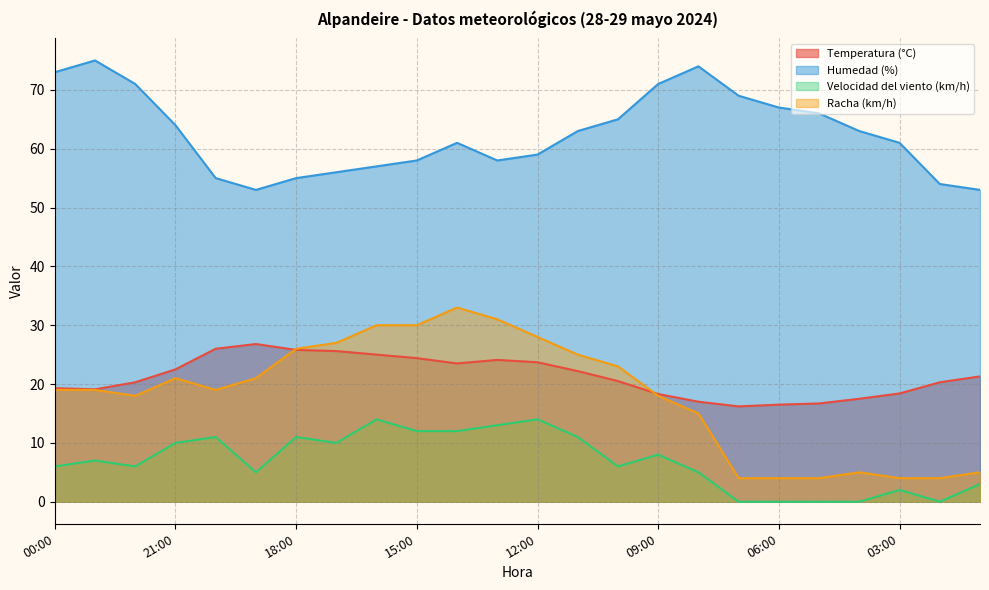

At 13:00, list the series in order from smallest to largest.

Velocidad del viento (km/h), Temperatura (°C), Racha (km/h), Humedad (%)